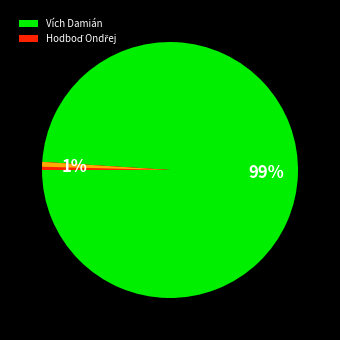

How many slices are in this pie chart?

3